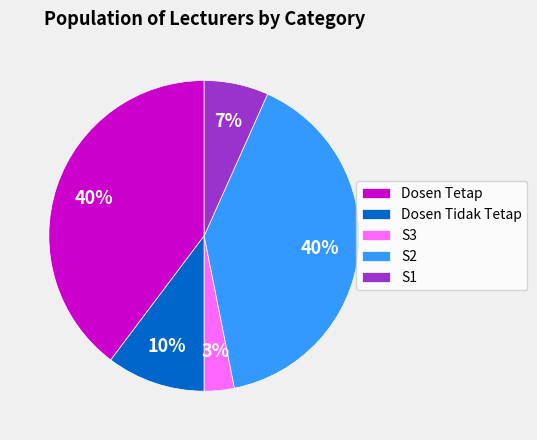

How many slices are in this pie chart?

5